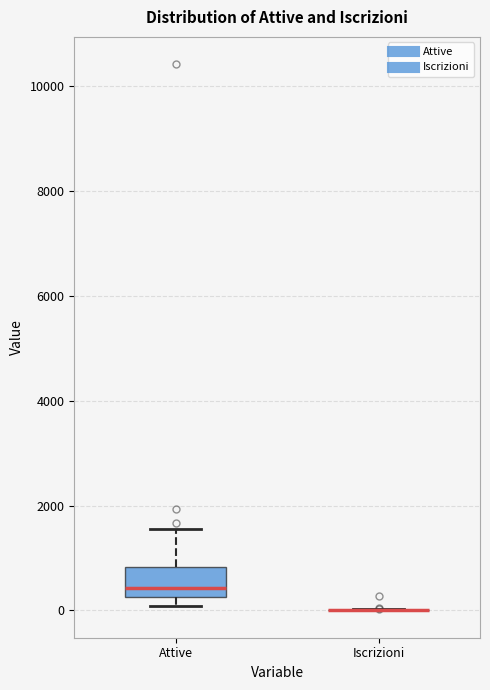

Which box is the tallest, from its lower edge to its upper edge?

Attive